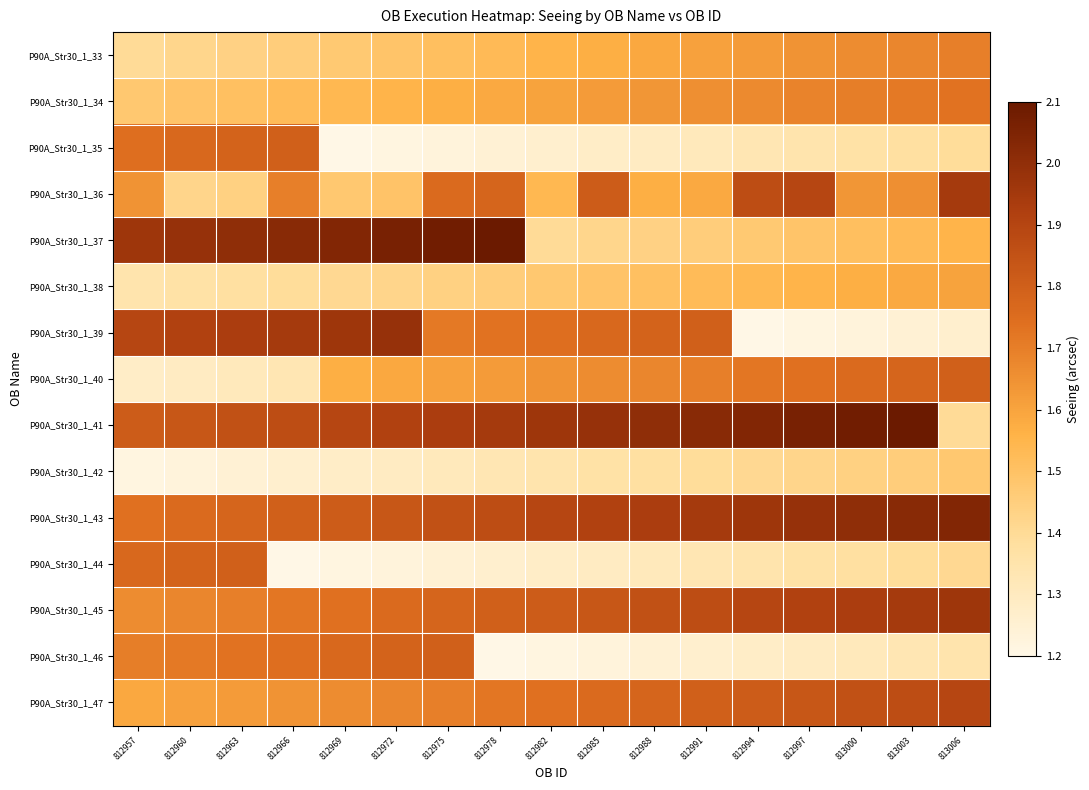

What is the maximum value shown in the chart?

2.1